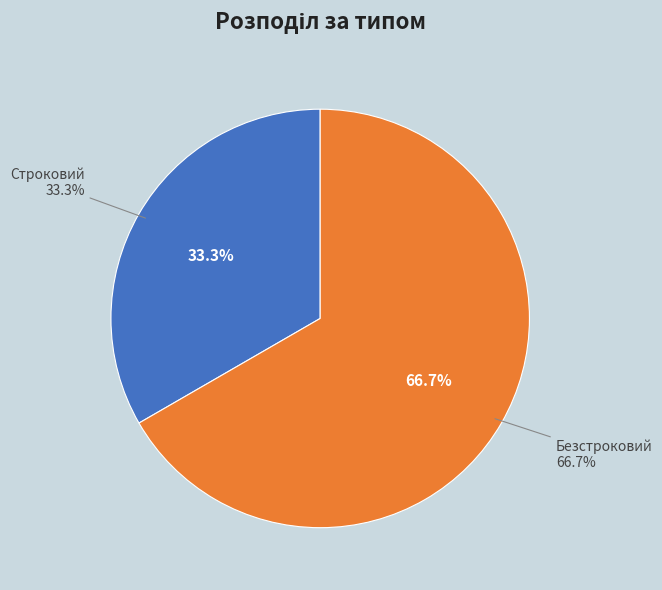

How many slices are in this pie chart?

2